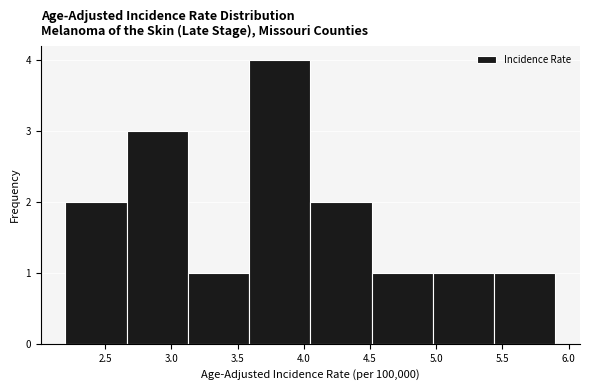

Which range on the x-axis has the tallest bar?

3.60 to 4.05